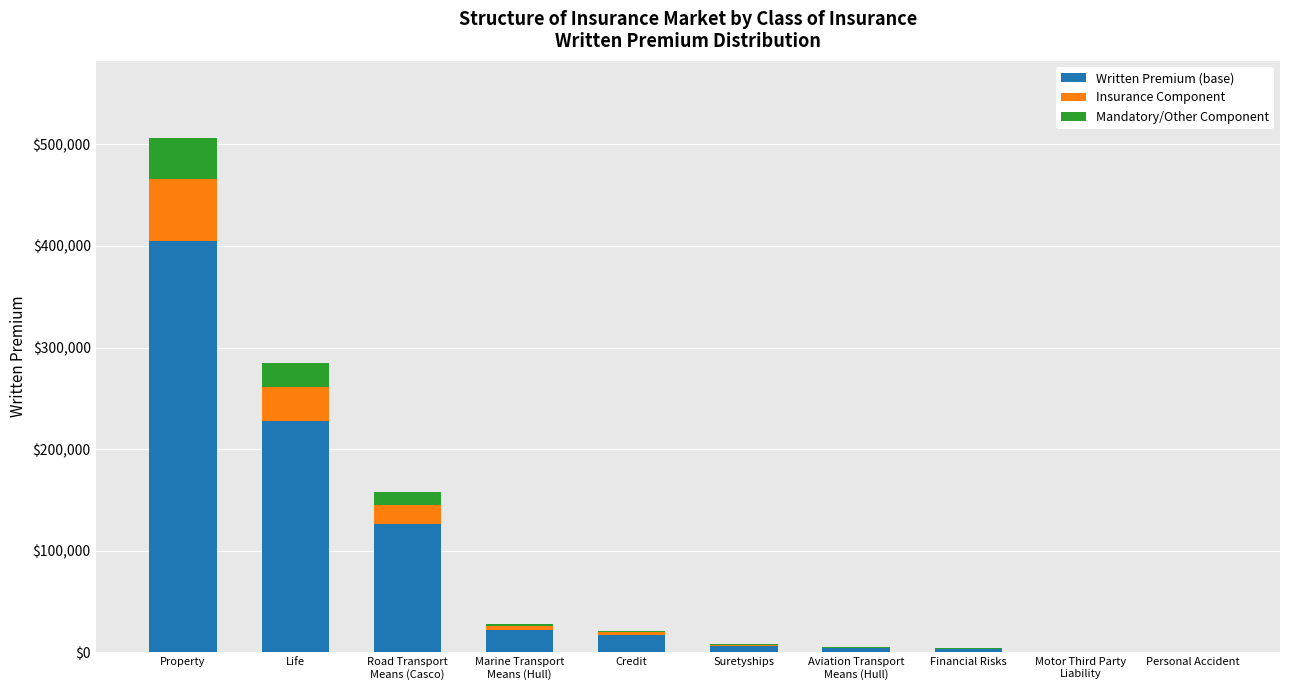

How many categories are shown in the chart?

10